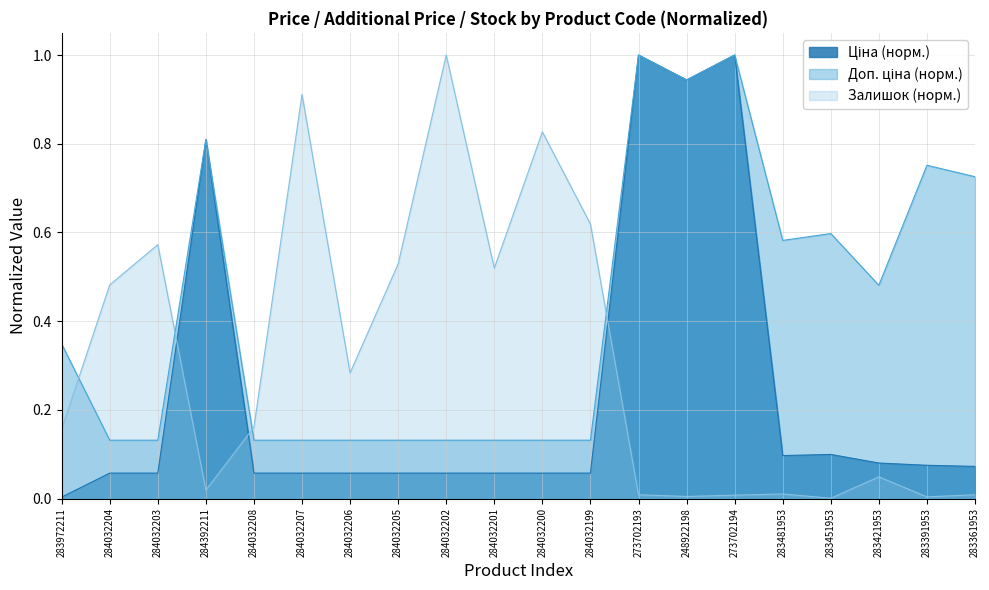

What are all the series names shown in the legend?

Ціна, Доп. ціна, Залишок